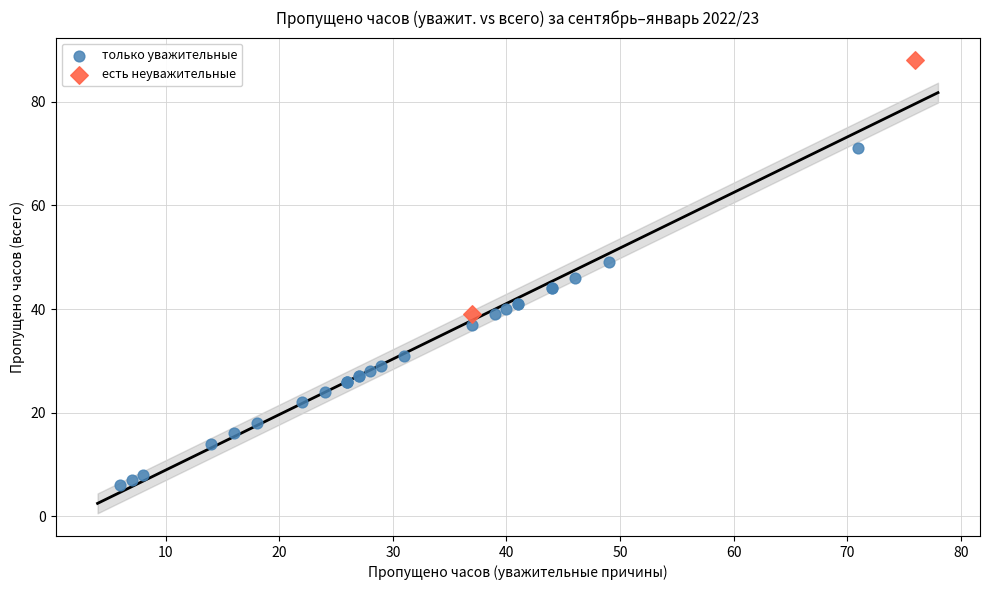

Which series reaches the maximum Y coordinate?

есть неуважительные